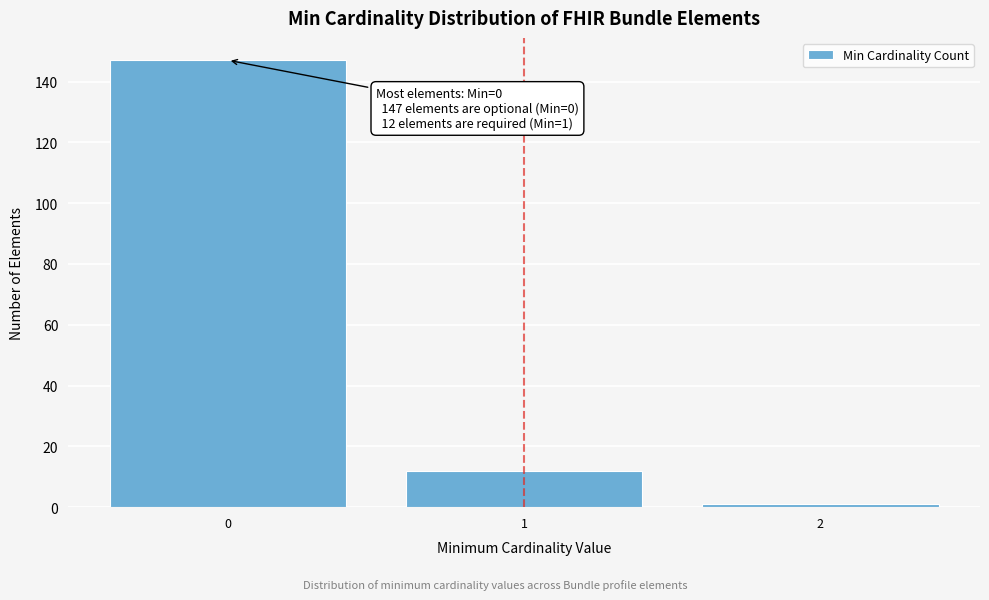

Reading right to left, transcribe all the data shown in this chart.

1	12	147